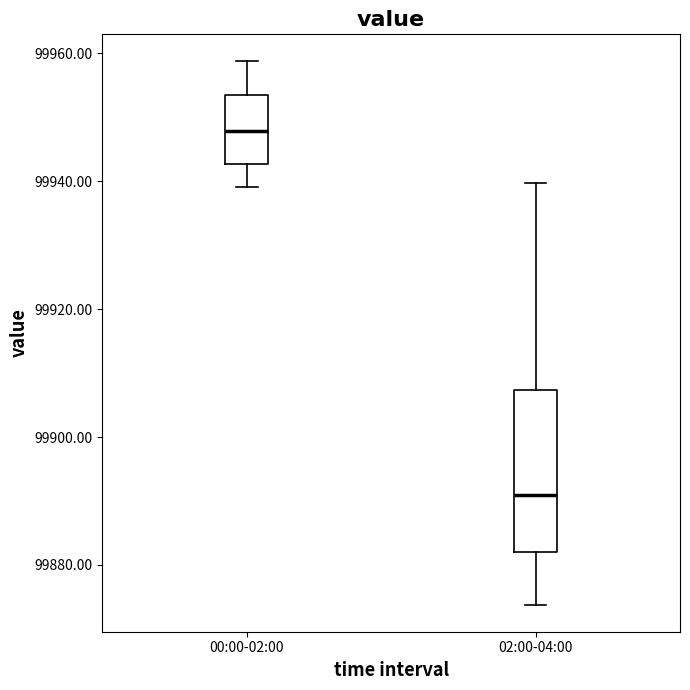

Reading left to right, transcribe this box plot: for each box, give where its median line is, the range the box spans, and where its two whiskers end, as read against the y-axis. The values are not printed on the chart, so give them approximately, as read against the axis.

00:00-02:00: median 99948, box 99942 to 99954, whiskers 99940 to 99958
02:00-04:00: median 99890, box 99882 to 99908, whiskers 99874 to 99940